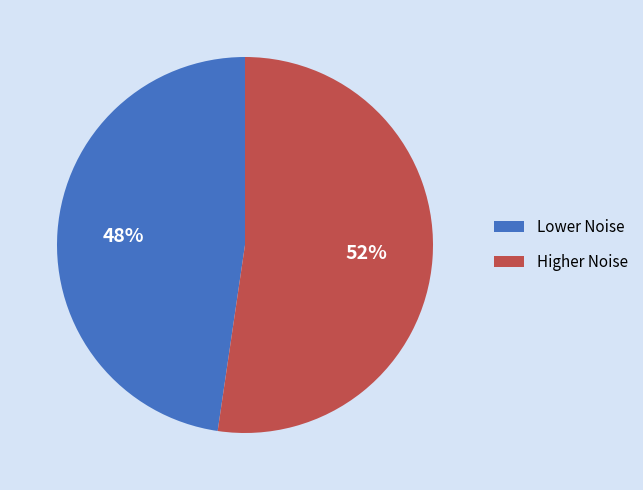

Which category has the smallest portion of the pie?

Lower Noise